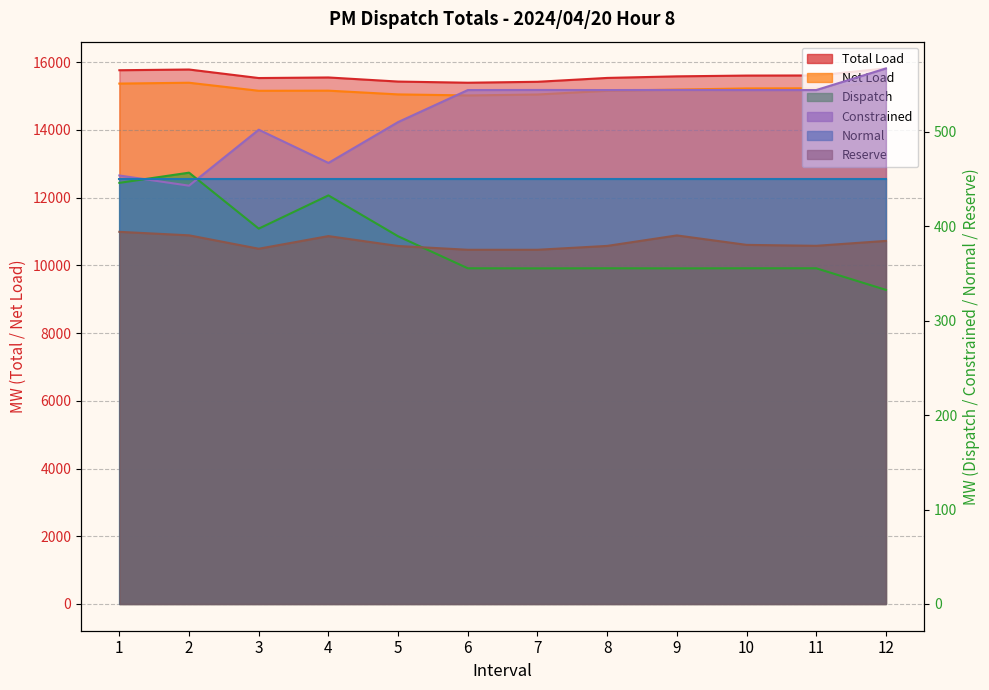

Reading left to right, what are all the values shown in this chart?

Total Load: 15763.5	15784.6	15532.8	15549.7	15428.9	15394.5	15421.9	15536.2	15582.7	15605.7	15609.0	15816.2
Dispatch: 453.9	443.1	502.4	467.2	510.5	544.4	544.5	544.4	544.5	544.4	544.4	567.3
Constrained: 446.1	456.9	397.6	432.8	389.5	355.6	355.5	355.6	355.5	355.6	355.6	332.7
Net Load: 15369.3	15394.1	15156.4	15160.1	15049.7	15019.3	15046.7	15156.9	15192.3	15225.3	15229.6	15431.6
Reserve: 394.2	390.5	376.3	389.7	379.2	375.2	375.2	379.3	390.4	380.4	379.4	384.6